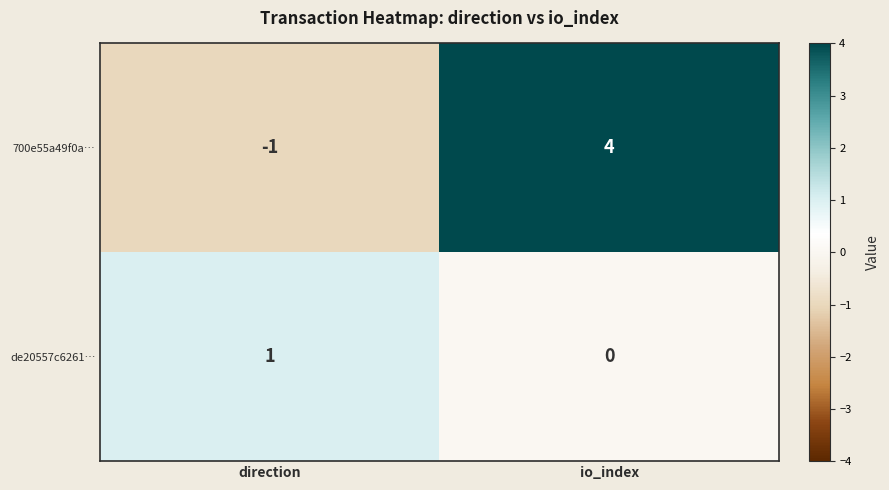

What is the sum of all 700e55a49f0a… values?

3